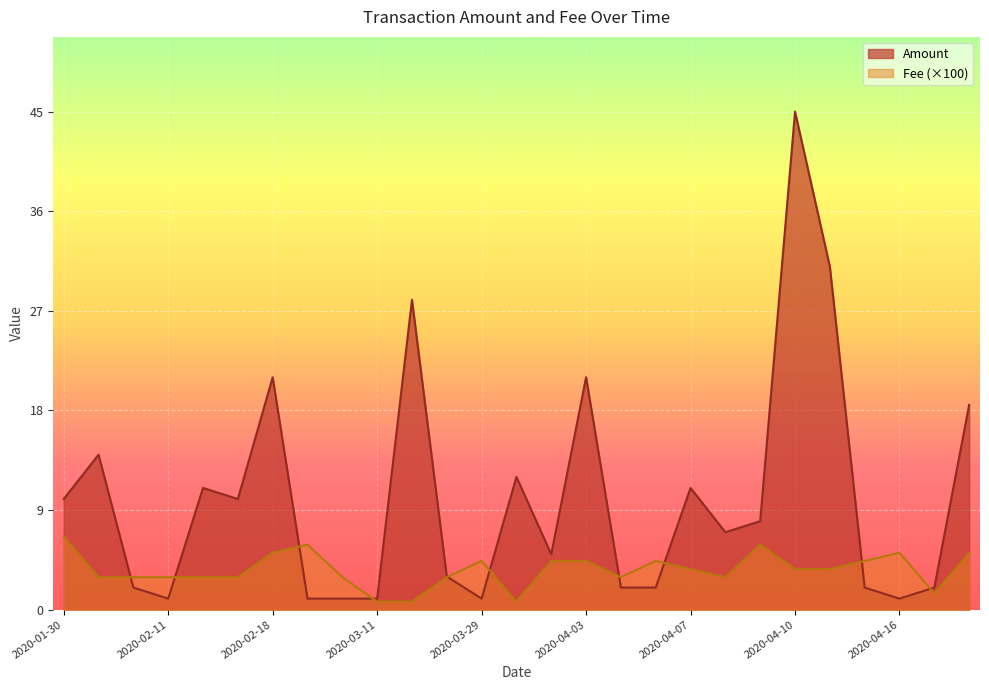

Which series has the largest range (max minus min)?

Amount